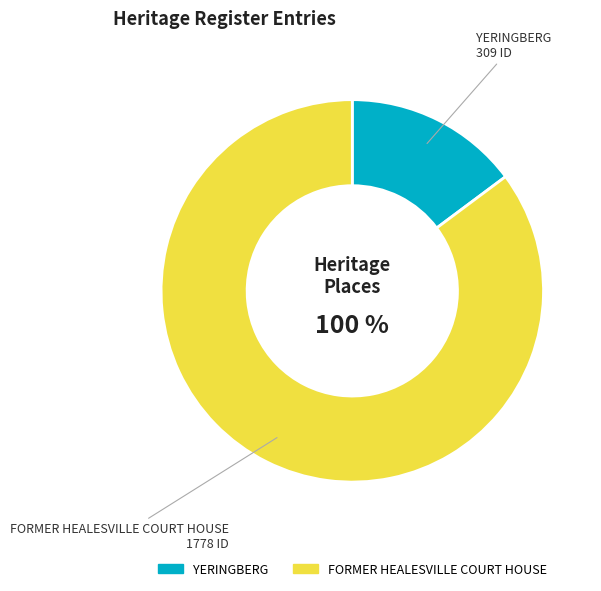

Does any single category account for the majority?

Yes